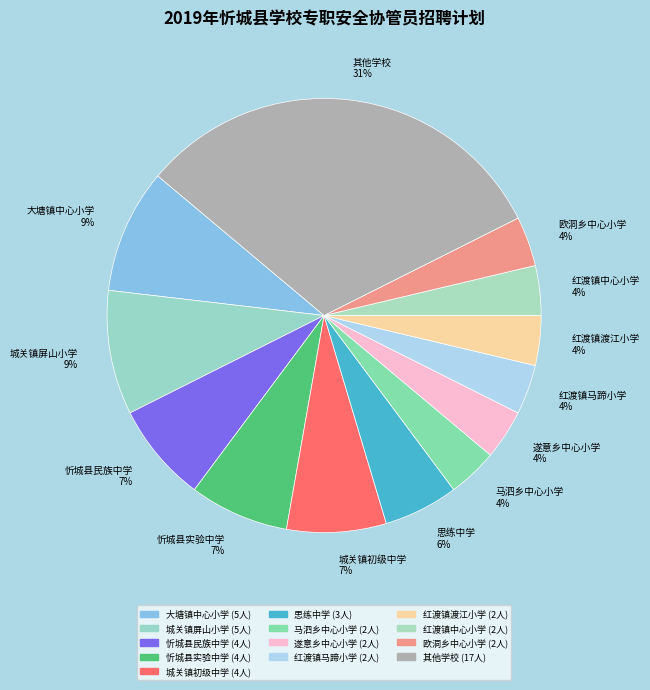

Which slice is the largest?

其他学校 31%